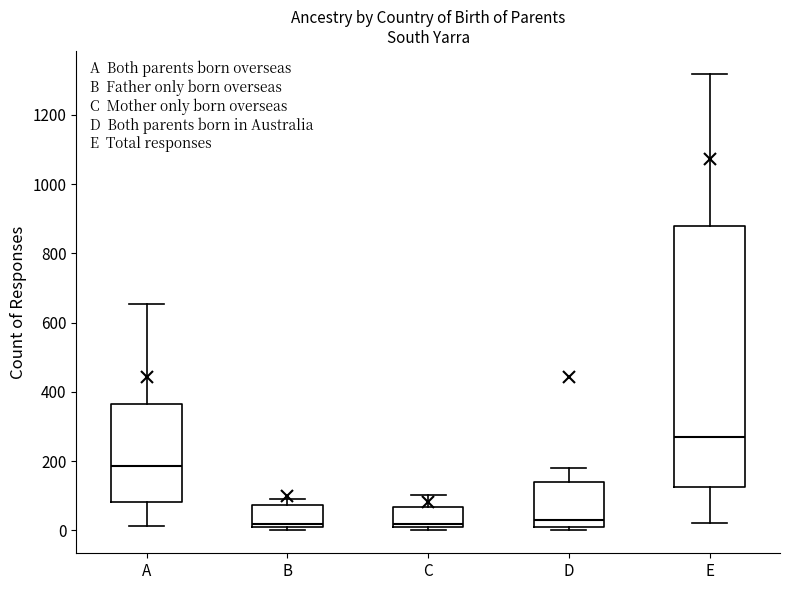

Where does the lower whisker of the box for A end on the y-axis? The values are not printed on the chart, so give them approximately, as read against the axis.

20